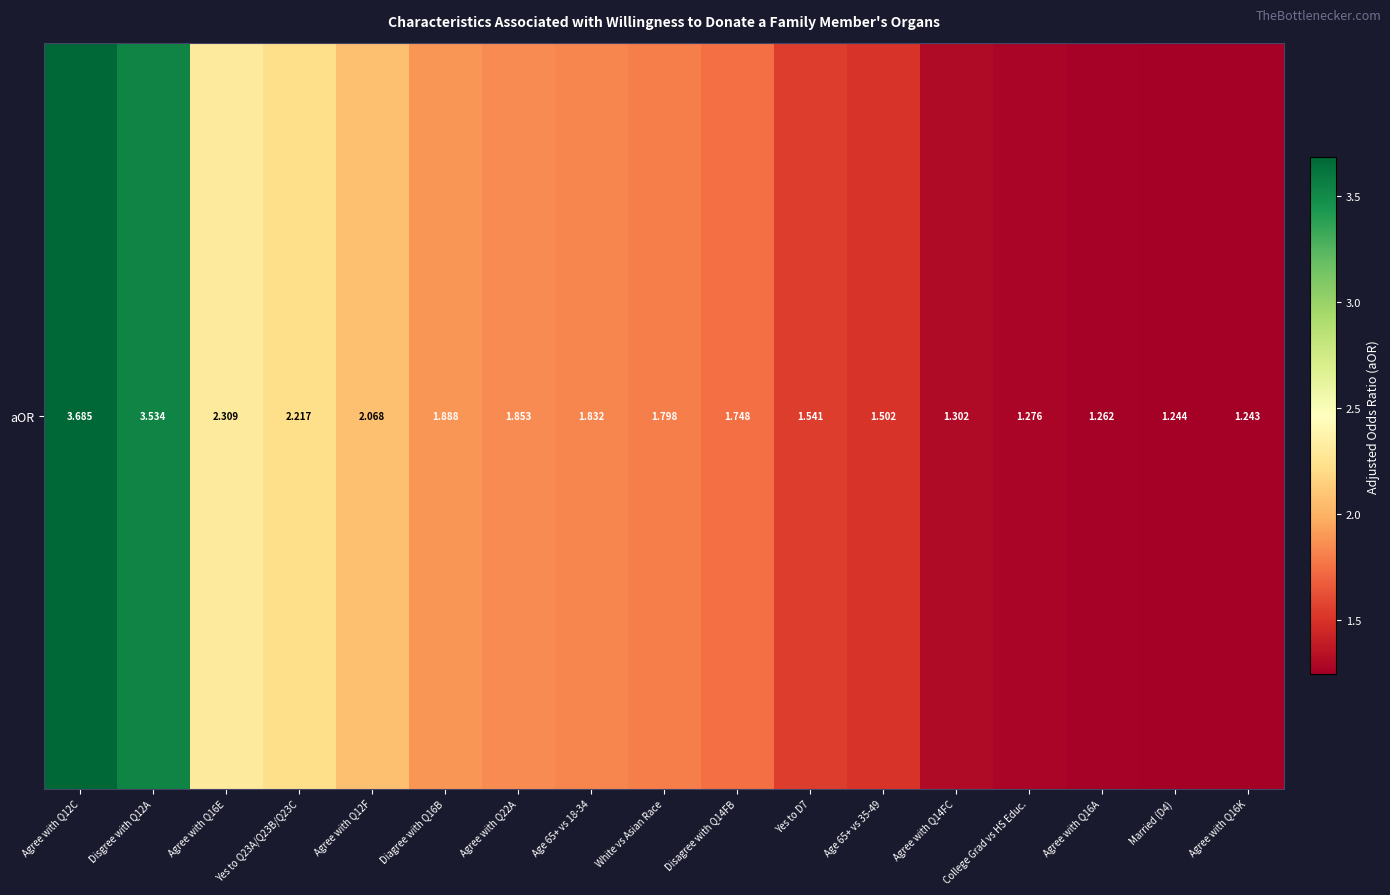

What is the change in value from Yes to D7 to Married (D4)?

-0.3